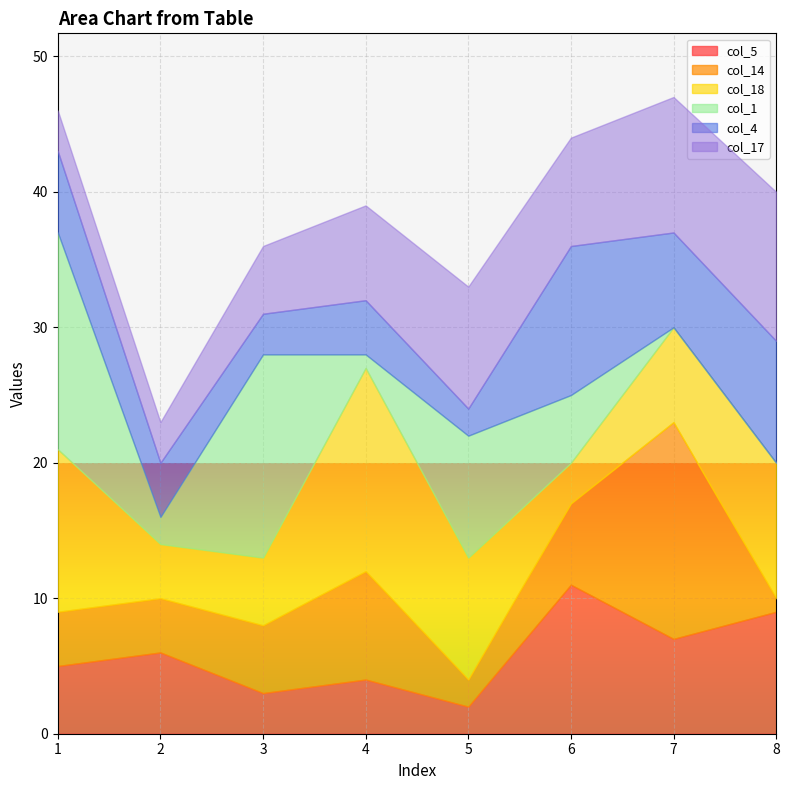

Is it true that col_18 equals 15 at 4?

True